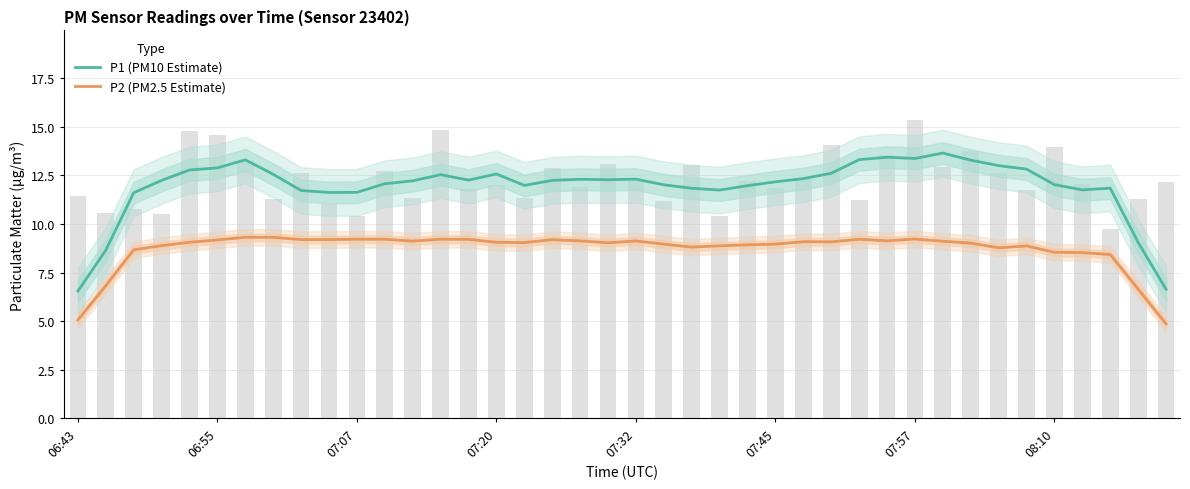

At which category does the chart reach its peak across all series?

31